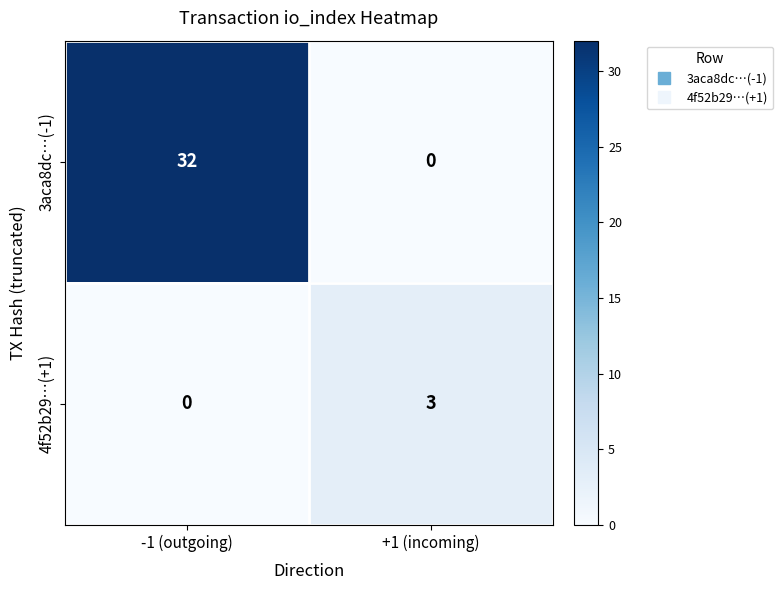

What is the difference between the 3aca8dc…(-1) values at -1 (outgoing) and +1 (incoming)?

32